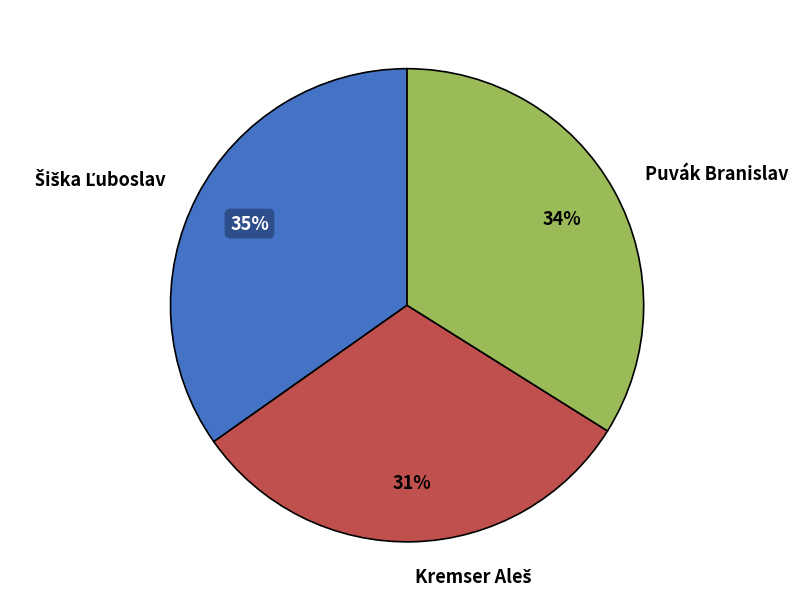

How many segments does this pie chart have?

3